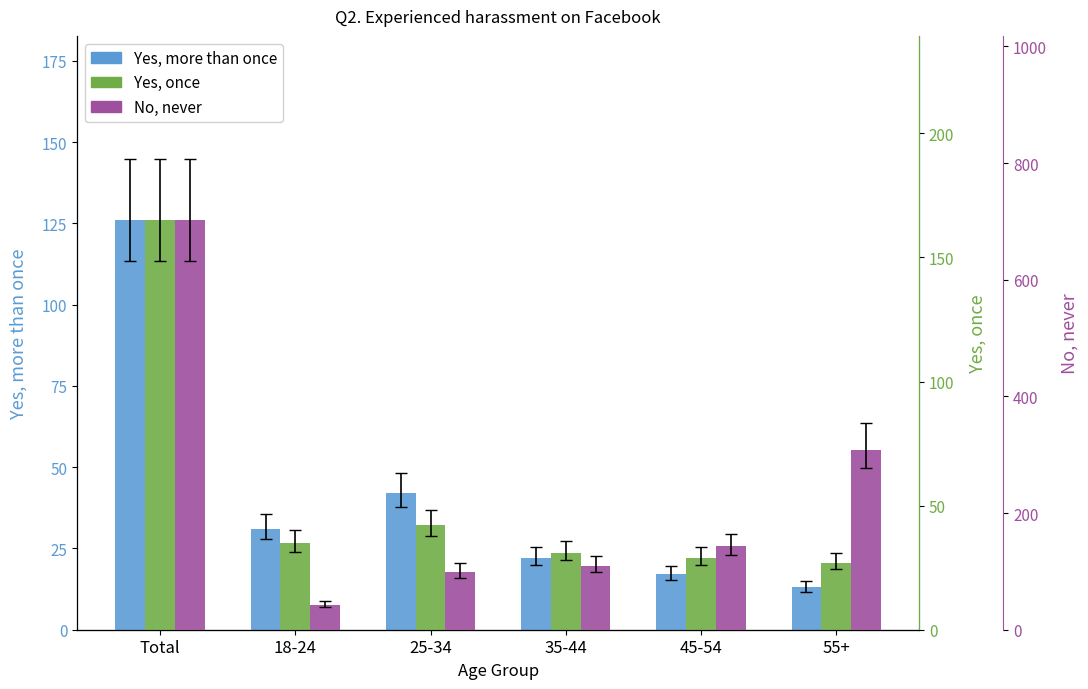

At which label does Yes, once reach its peak?

Total